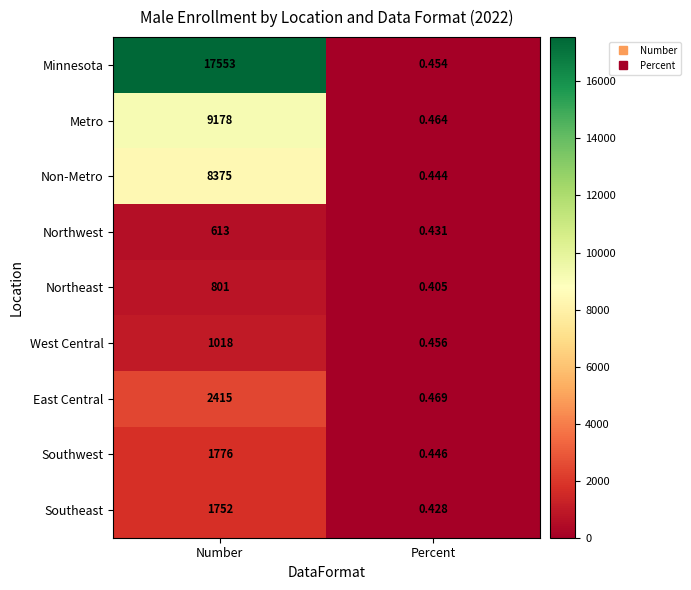

Count the number of categories in the chart.

2